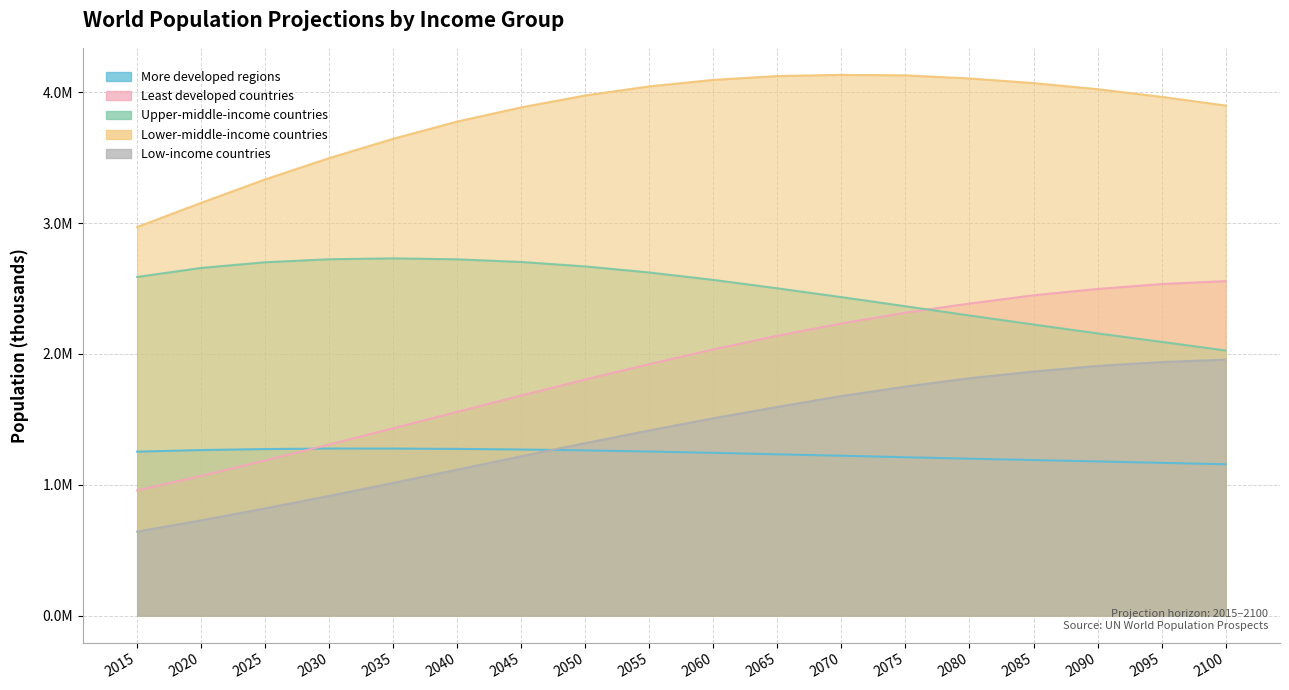

At how many categories does at least one series exceed 2735002?

18